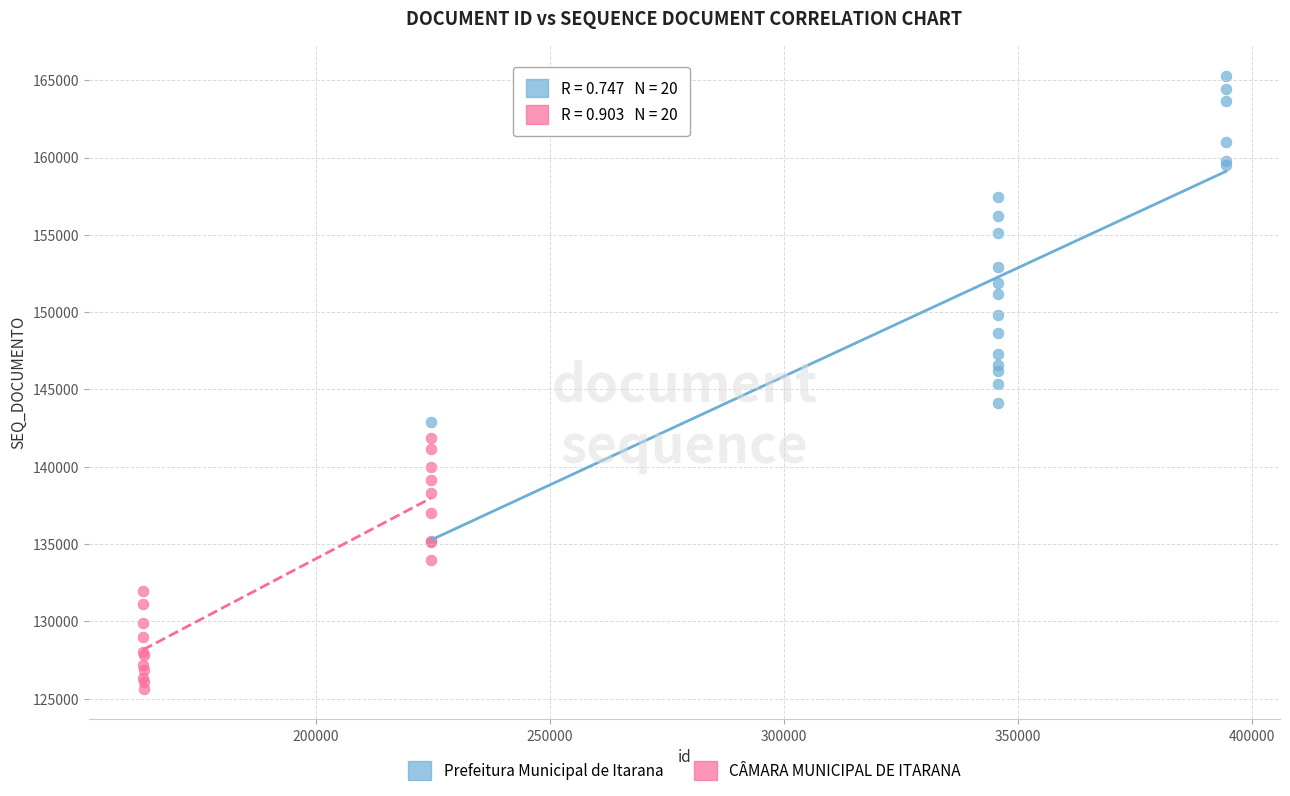

Which series contains the lowest Y value?

CÂMARA MUNICIPAL DE ITARANA